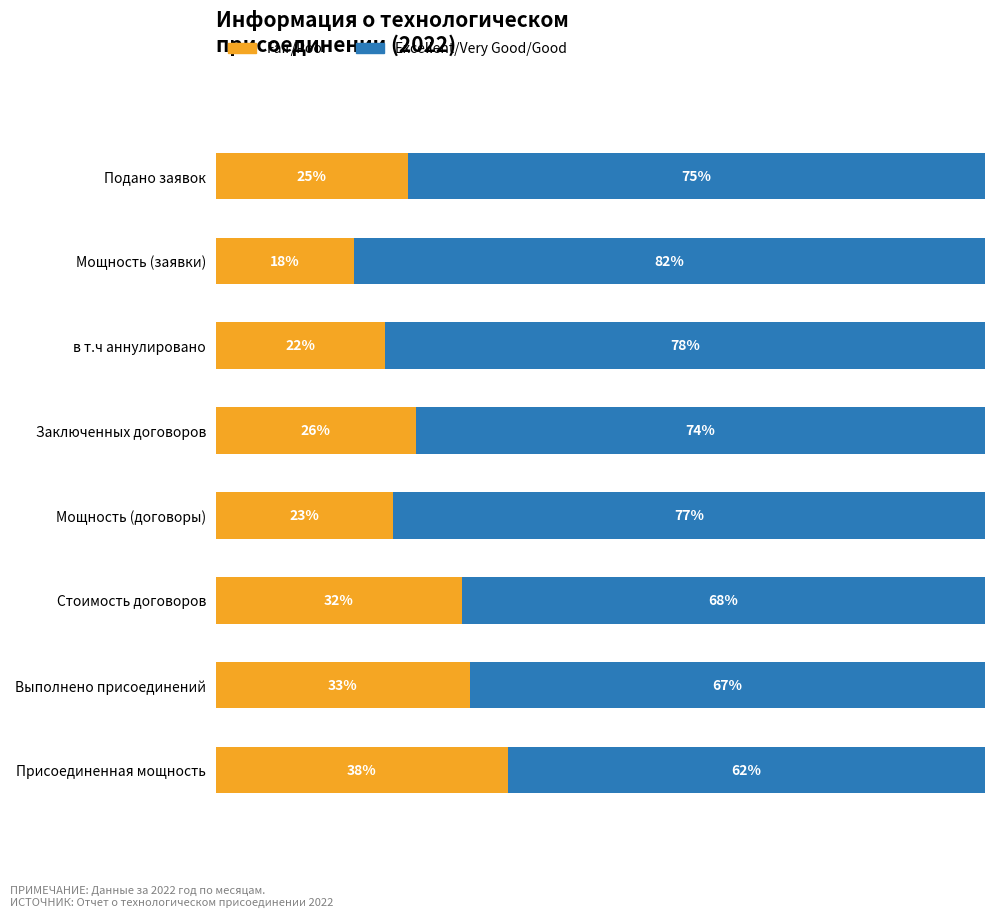

Which category has the highest value in the Fair/Poor series?

Присоединенная мощность